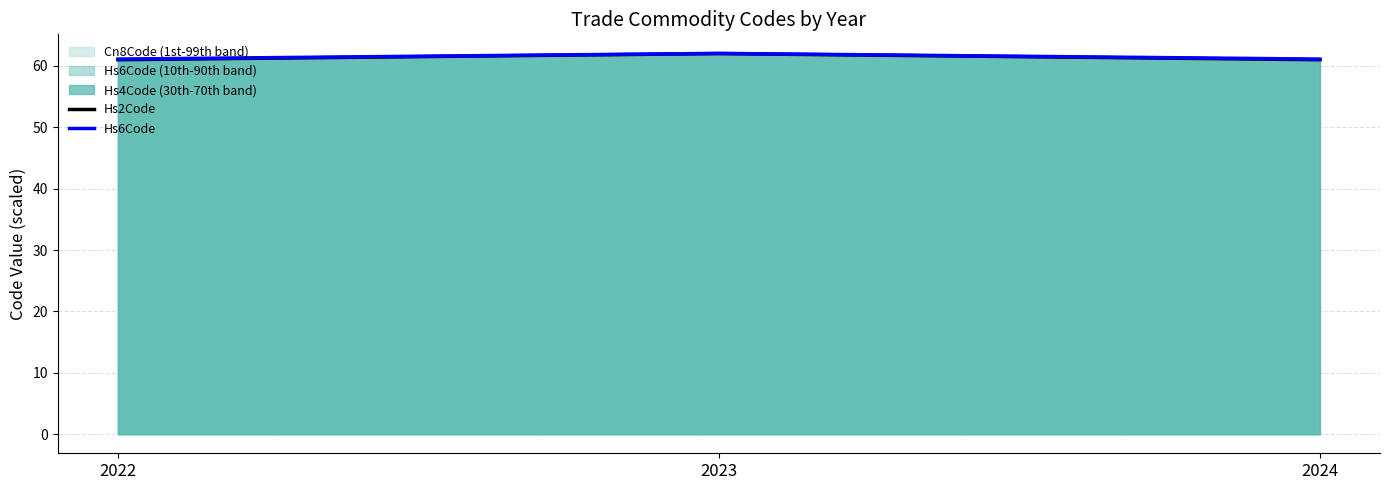

Reading left to right, extract all data points from this chart.

Hs2Code: 2022=61.0	2023=62.0	2024=61.0
Hs6Code: 2022=61.1	2023=62.0	2024=61.1